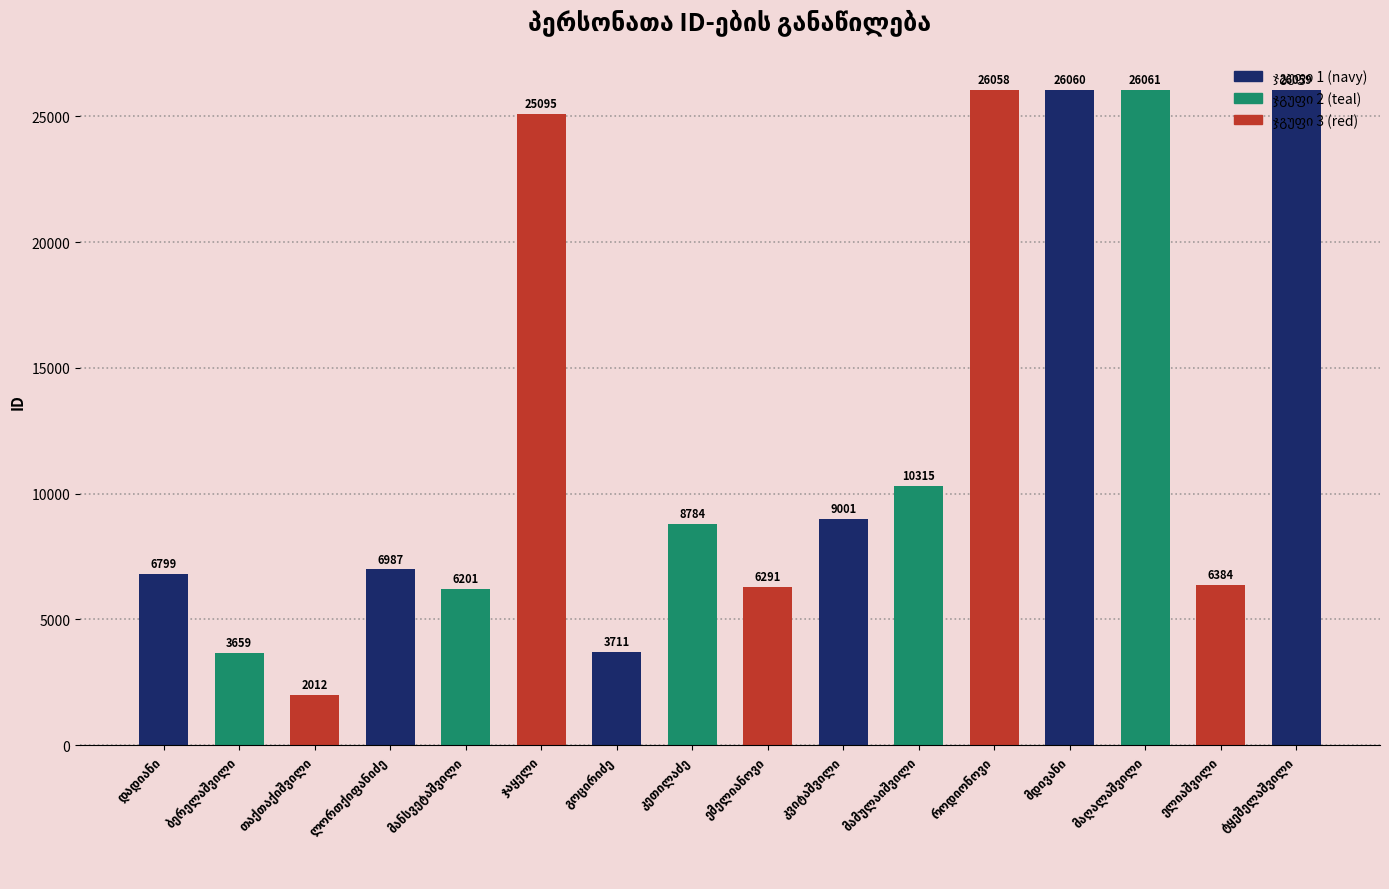

What is the value of the 10th bar from the left?

9001